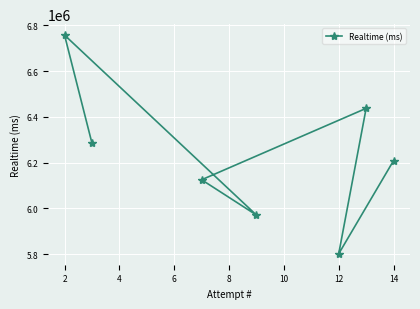

Is it true that the value at 12 is 3614886?

False